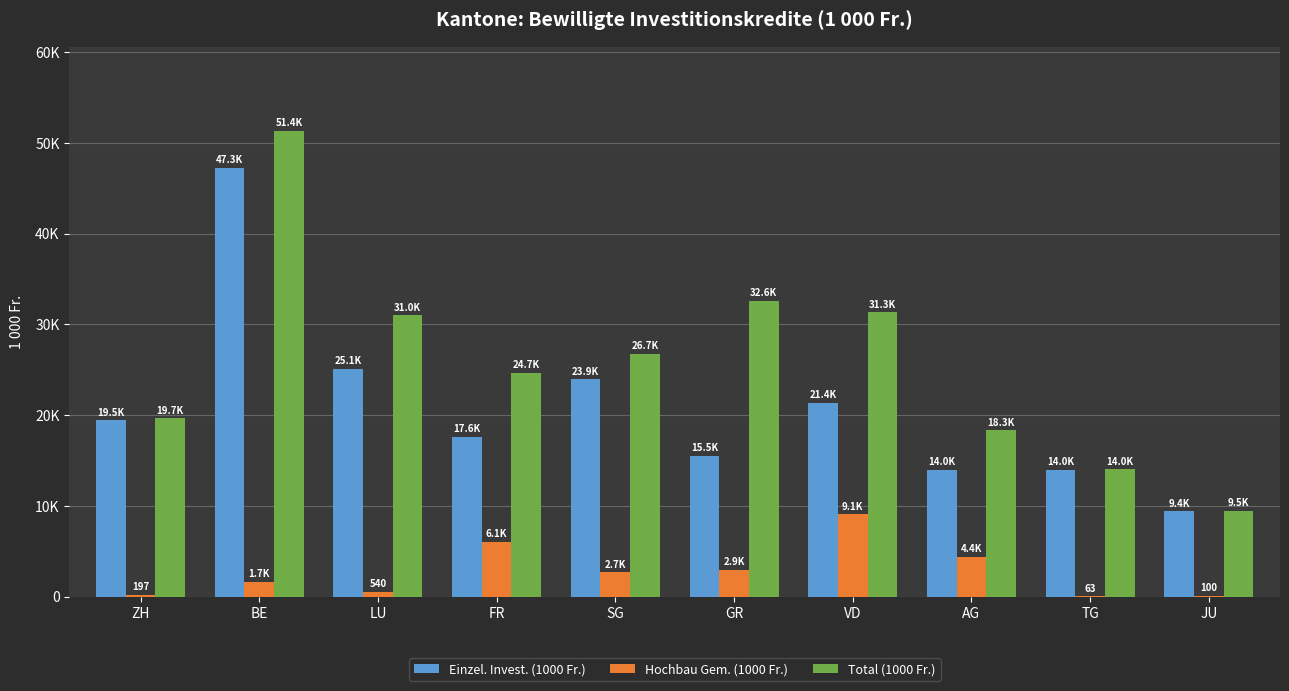

What is the difference between the second highest and minimum values in the Einzel. Invest. (1000 Fr.) series?

15704.8